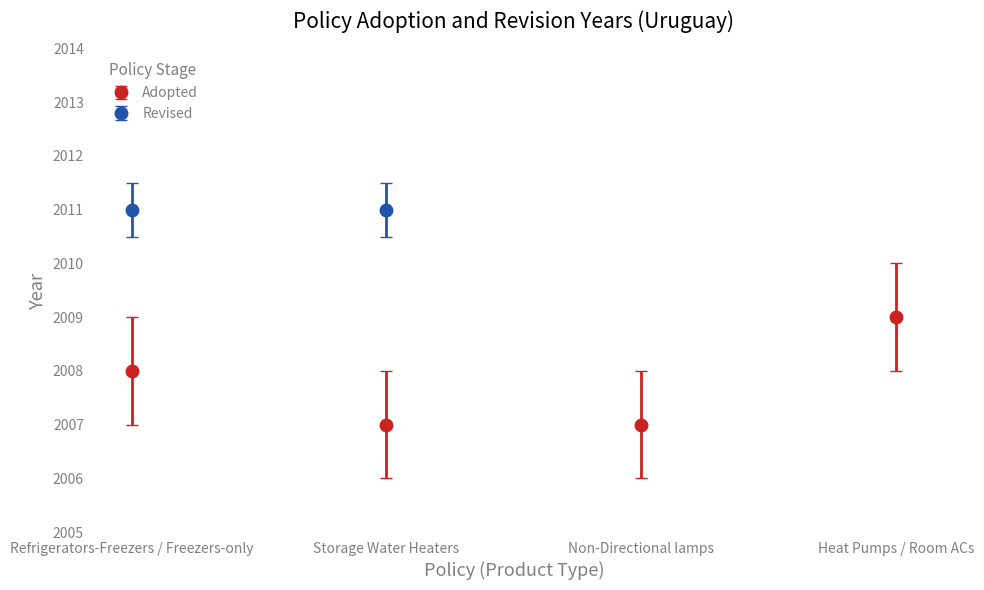

The Adopted series shows 1053 at Refrigerators-Freezers / Freezers-only. True or false?

False